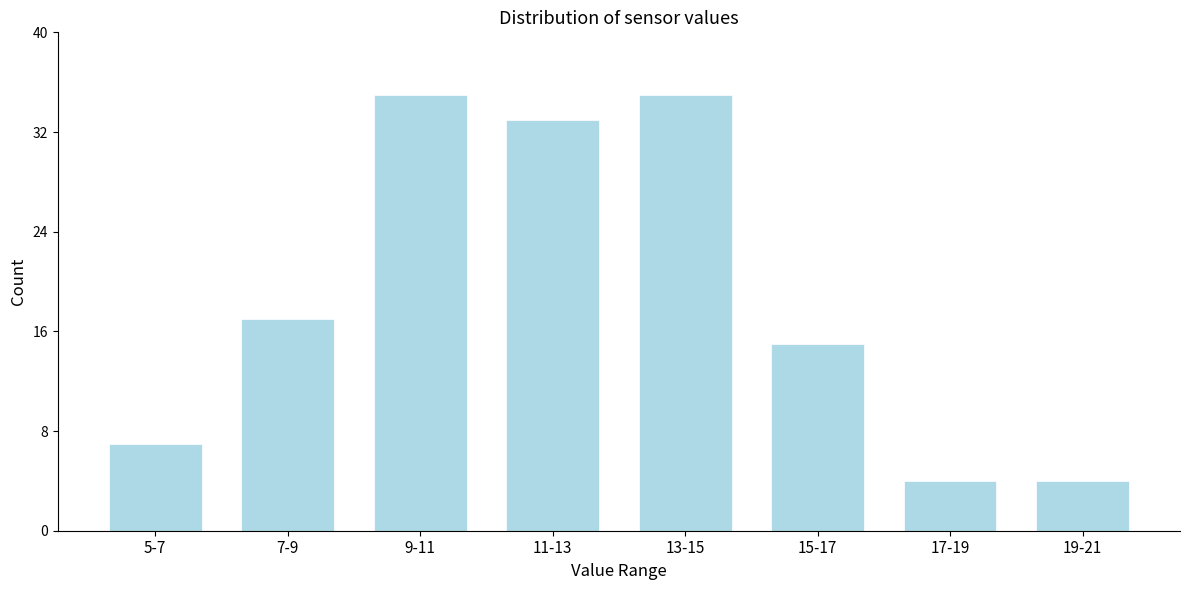

Reading left to right, transcribe all the data shown in this chart.

5-7=7	7-9=17	9-11=35	11-13=33	13-15=35	15-17=15	17-19=4	19-21=4